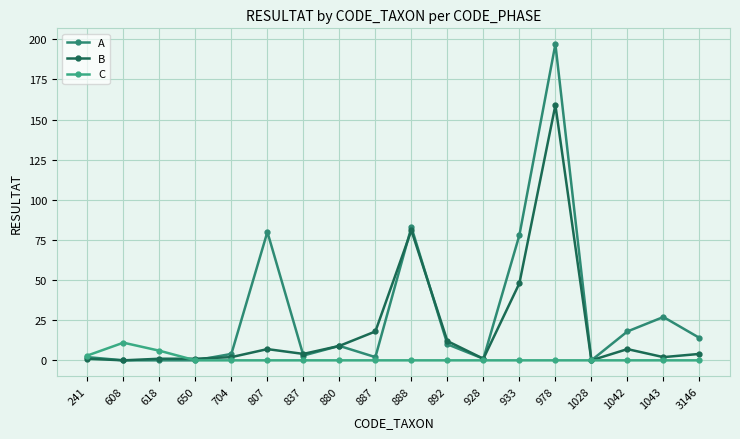

Is the value of A at 1043 greater than the value of B at 650?

Yes